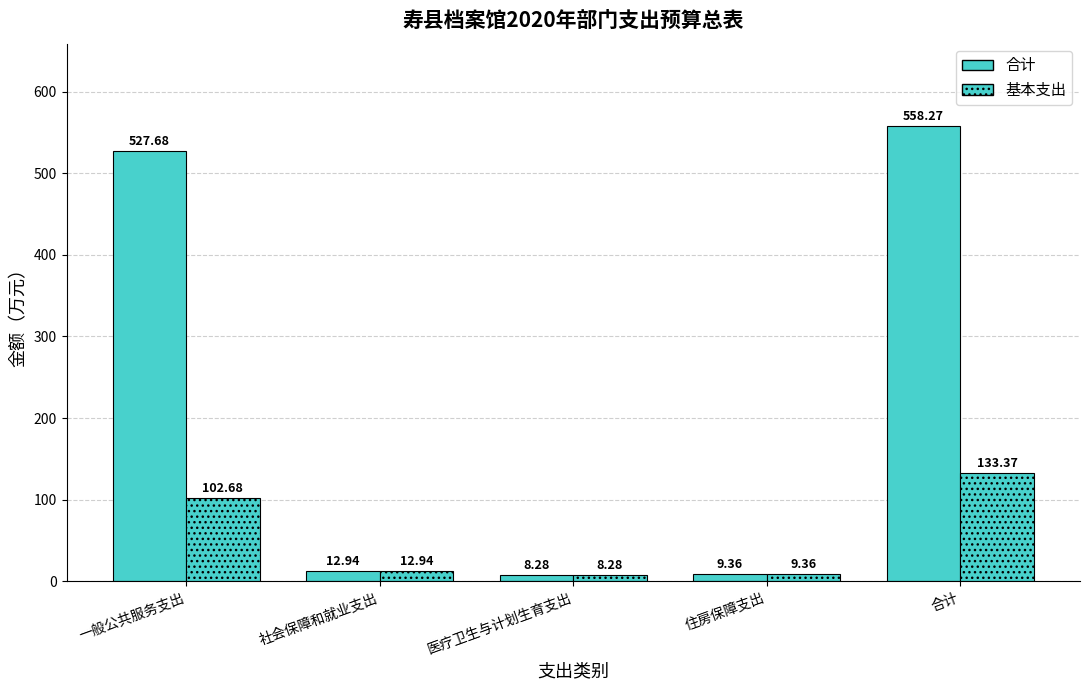

How many groups of bars are there?

5